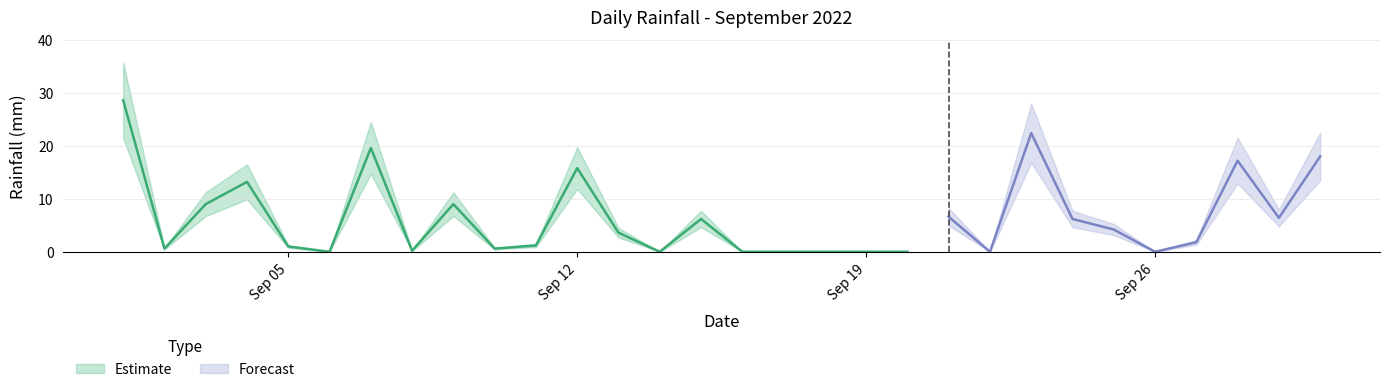

How many data points are above 3?

15